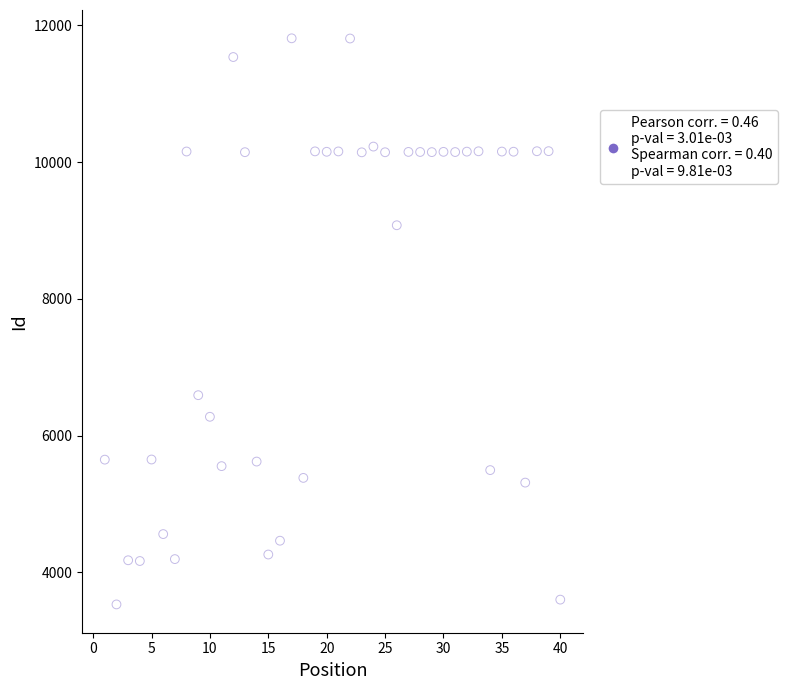

What Y value in the scatter plot is closest to 7670?

6590